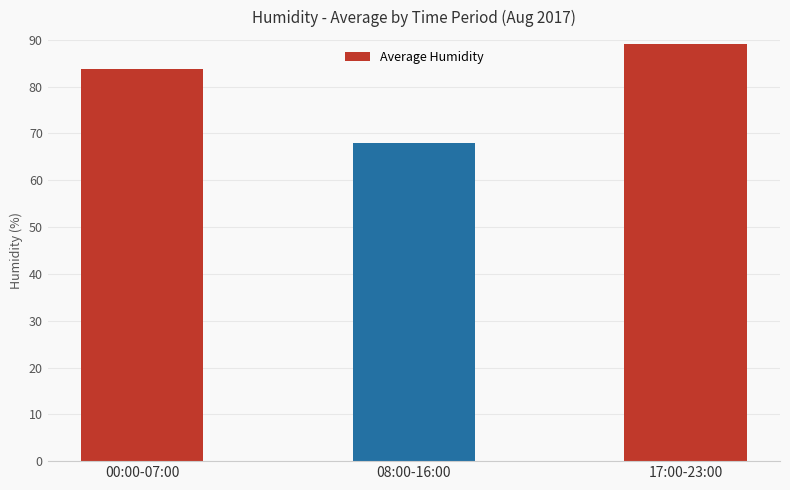

Does the chart contain stacked bars?

No